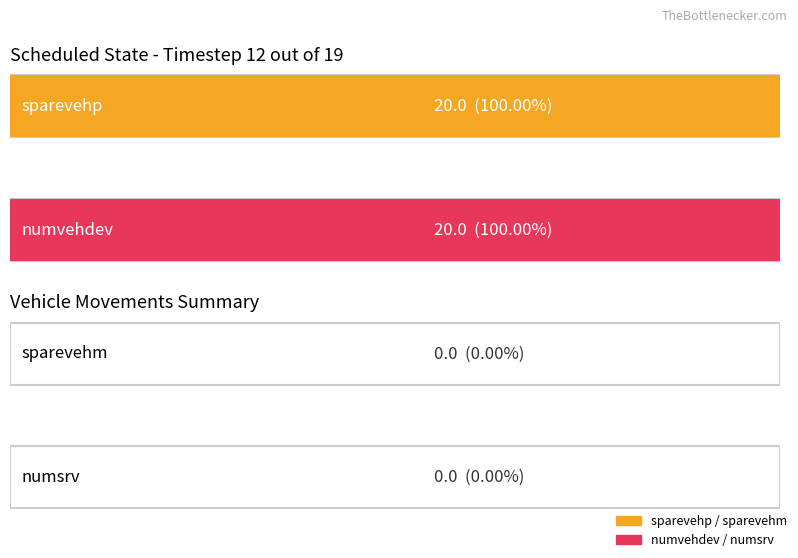

What is the sum of the Maximum utilization values at sparevehp and sparevehm?

20